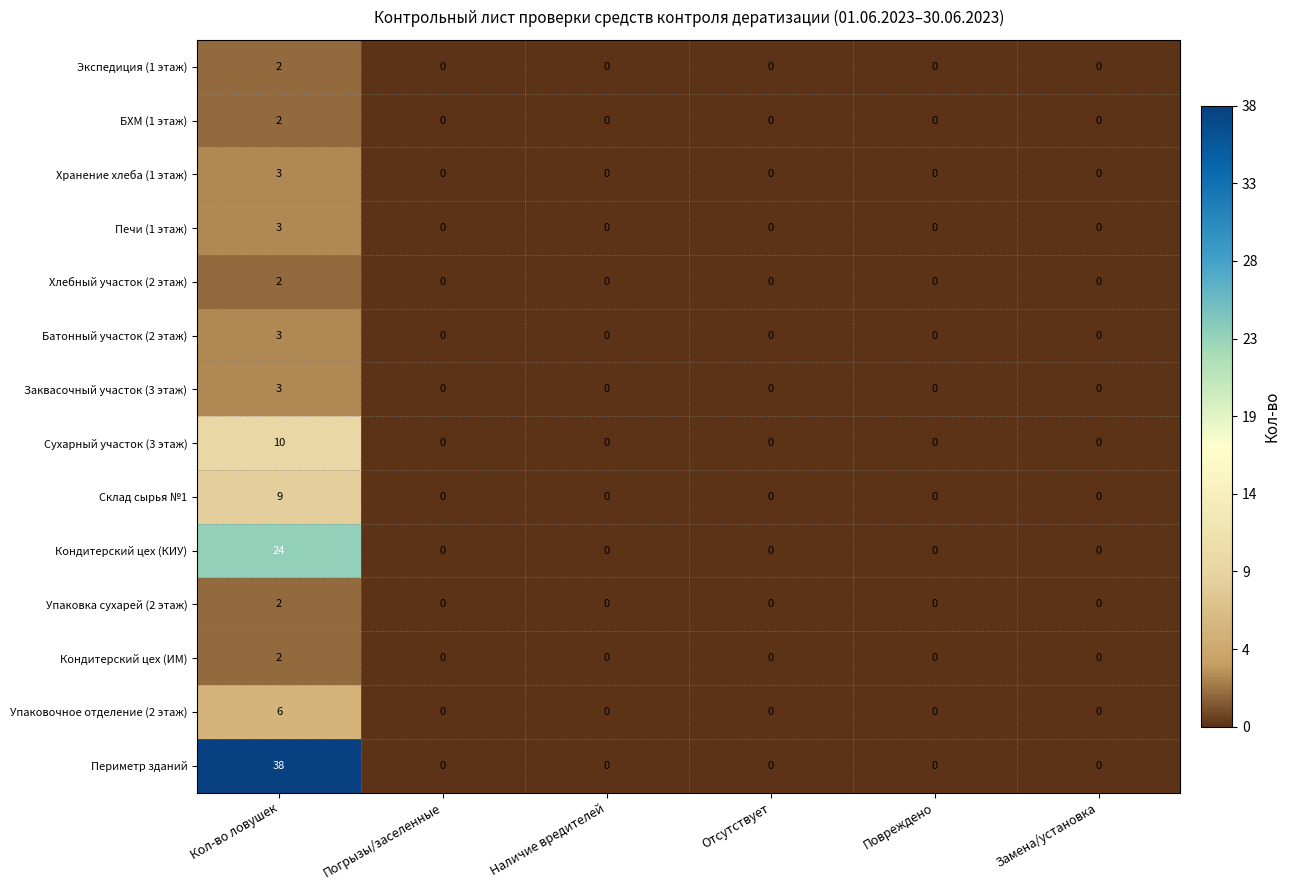

The Кондитерский цех (КИУ) series shows 10 at Повреждено. True or false?

False